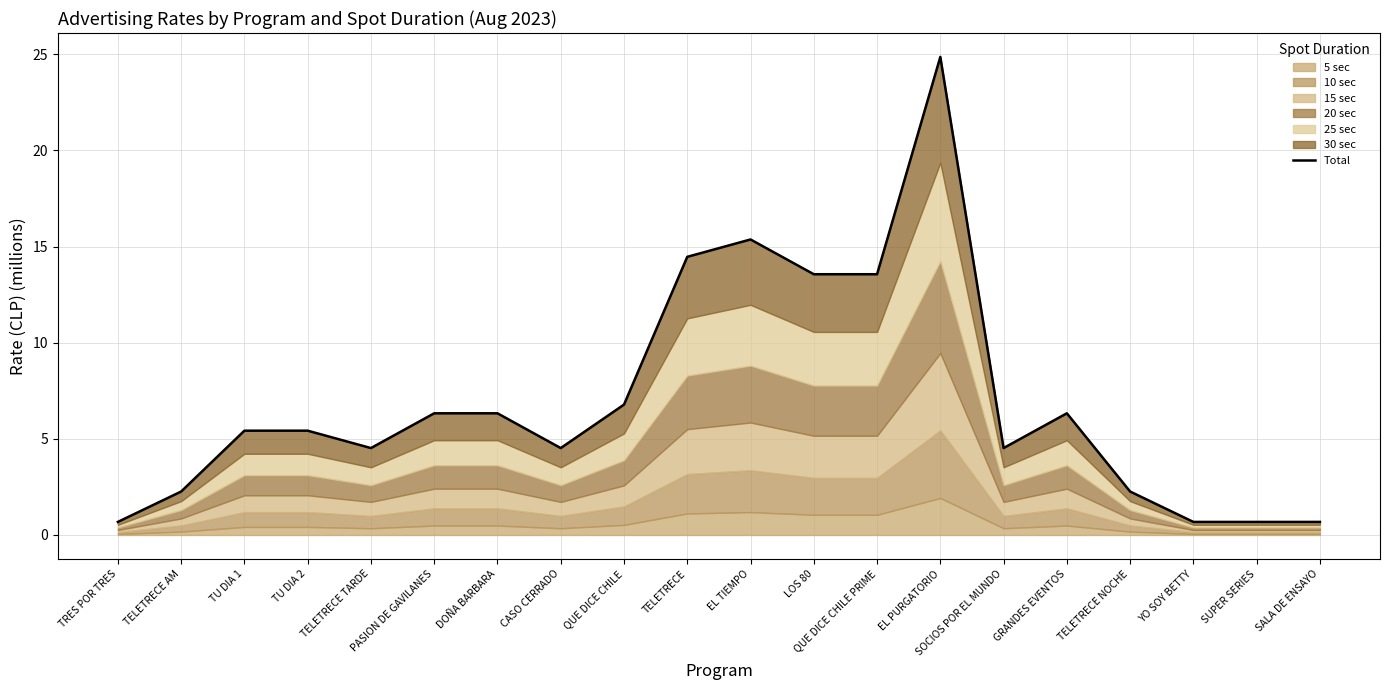

Approximately how many times larger is the value at EL TIEMPO compared to PASION DE GAVILANES?

2.4